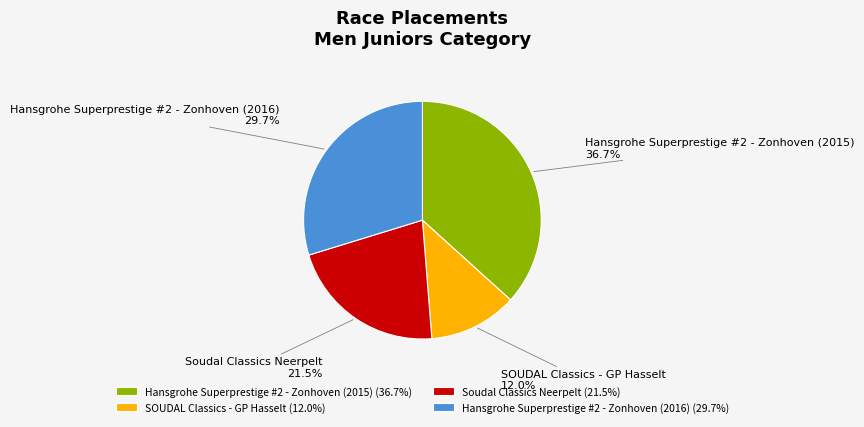

Is there any slice that represents more than half of the pie?

No